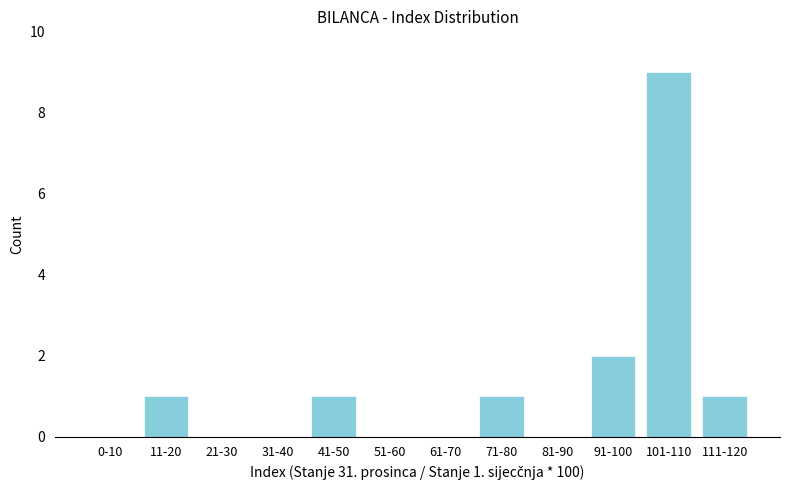

Reading left to right, transcribe all the data shown in this chart.

0-10=0	11-20=1	21-30=0	31-40=0	41-50=1	51-60=0	61-70=0	71-80=1	81-90=0	91-100=2	101-110=9	111-120=1